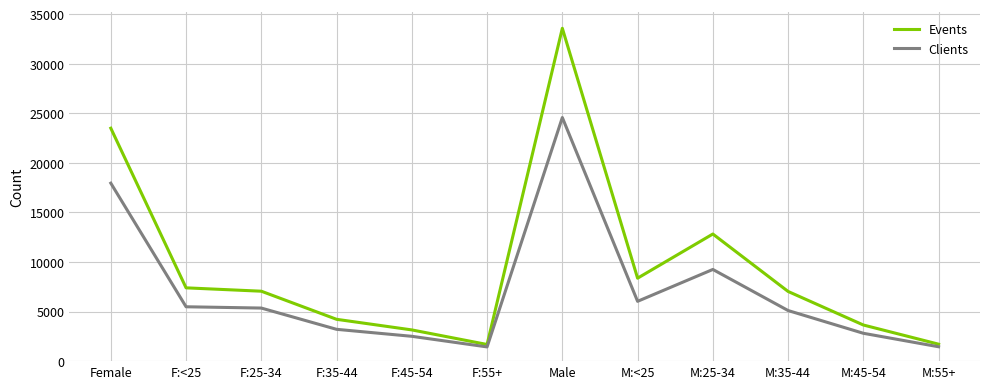

The value of Clients at F:35-44 is 3210. True or false?

True